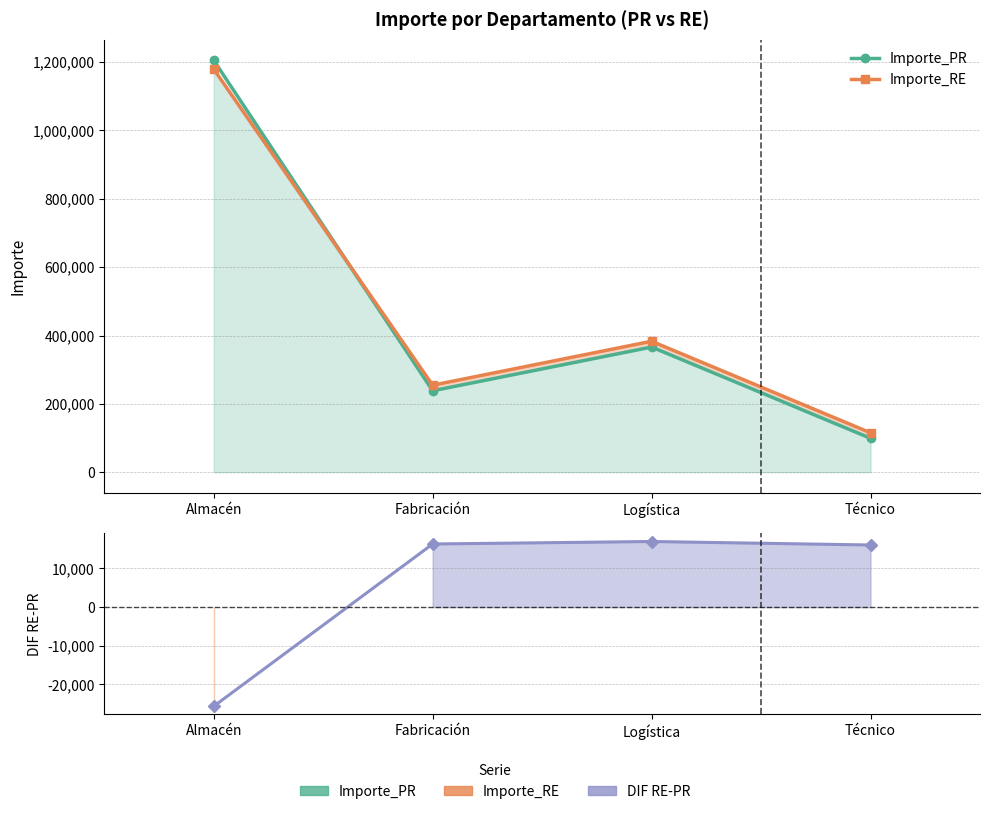

At how many categories does at least one series exceed 857435?

1